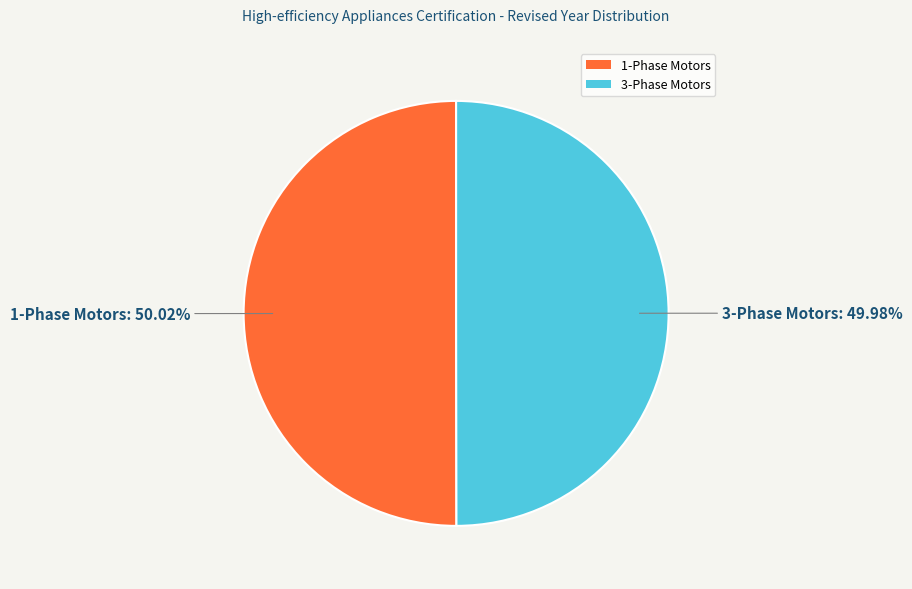

What is the ratio of the value at 1-Phase Motors to the value at 3-Phase Motors?

1.0